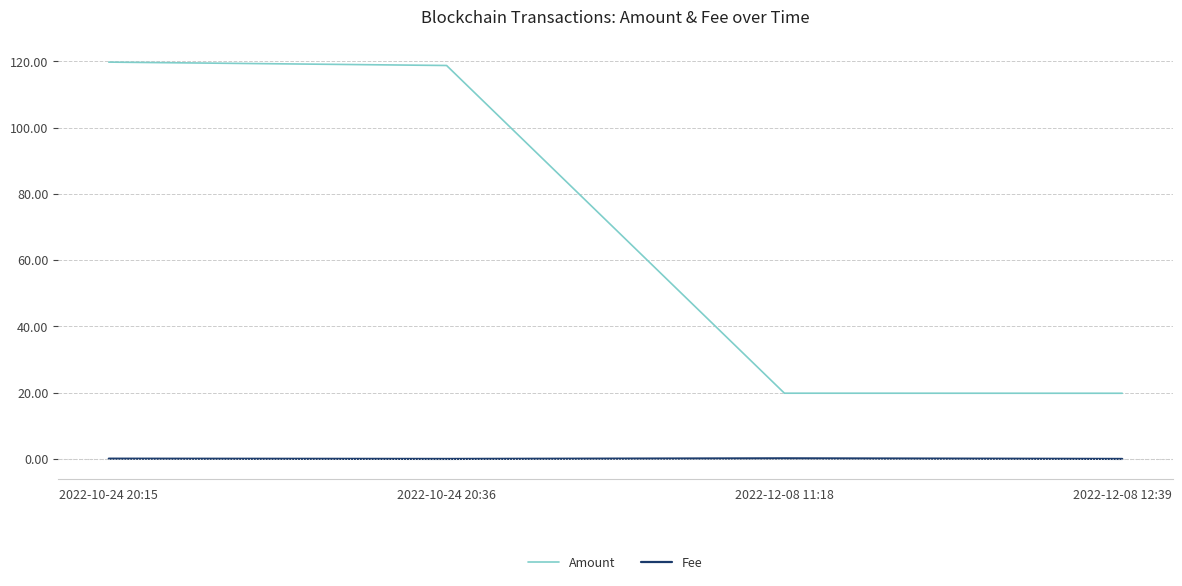

True or false: Amount has more than 2 points higher than both neighbors.

False